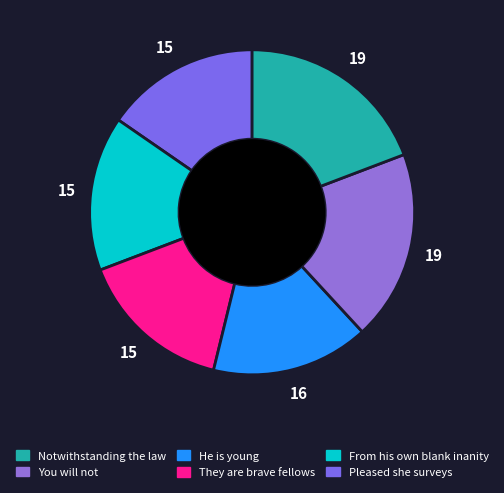

How many slices are in this pie chart?

6